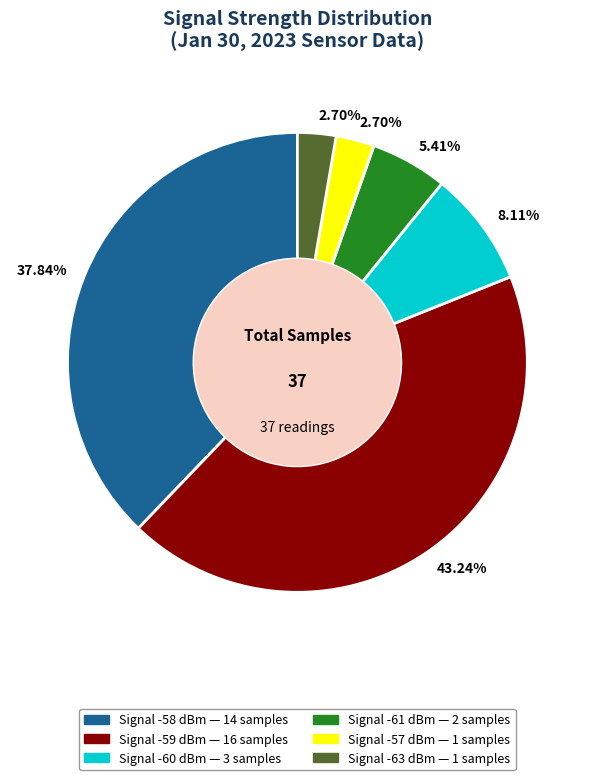

Is there any slice that represents more than half of the pie?

No